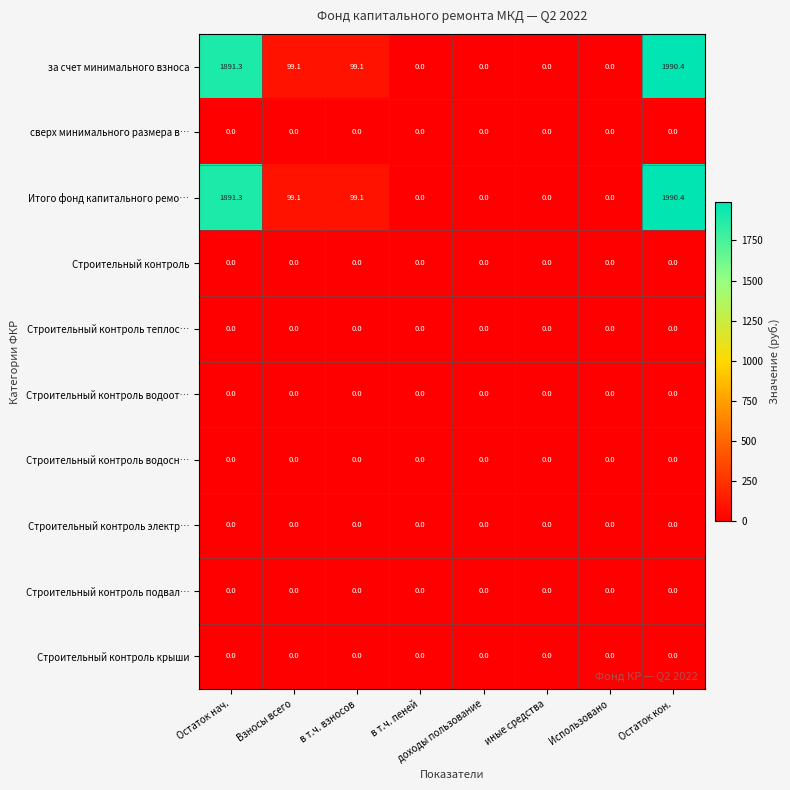

How many categories are shown in the chart?

8